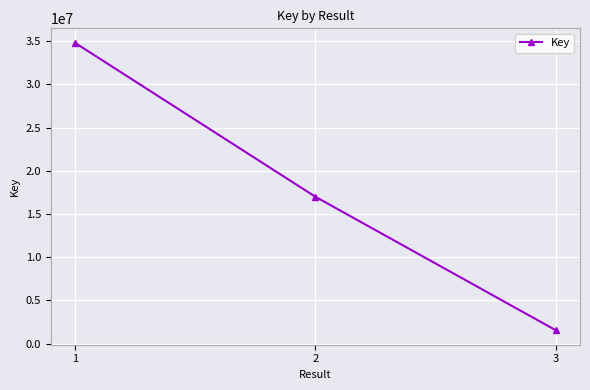

What value does the data have at 1, to the nearest 50?

34805600